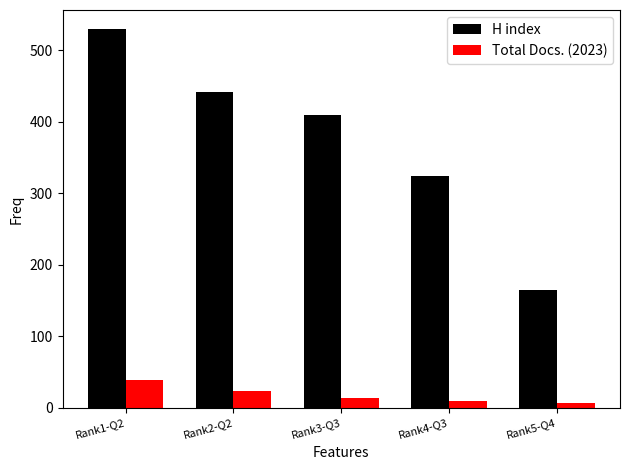

What is the value of the H index bar at the 5th from the left?

165